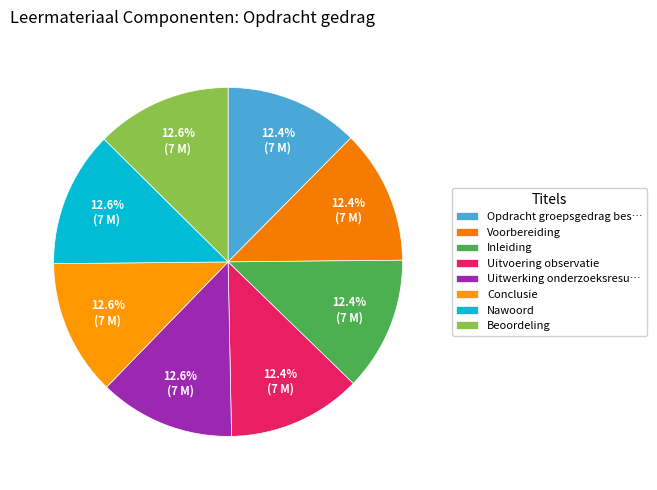

How many segments does this pie chart have?

8